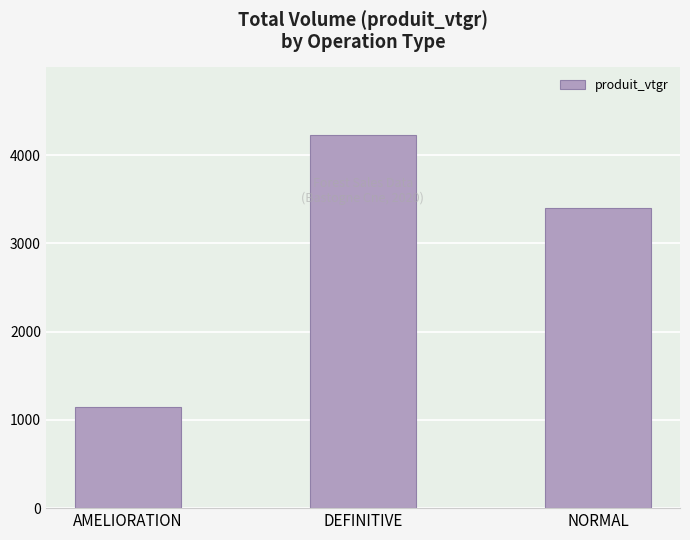

List the labels in order of value, smallest first.

AMELIORATION, NORMAL, DEFINITIVE